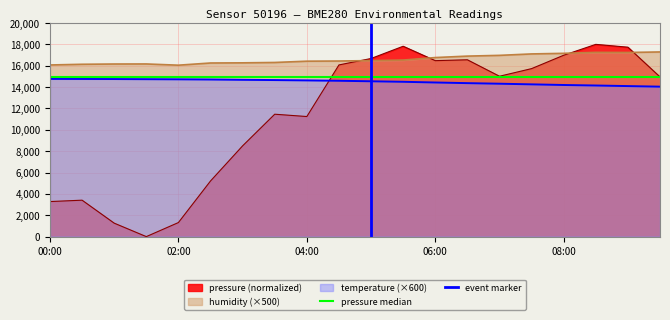

What is the label of the 1st point from the left?

00:00